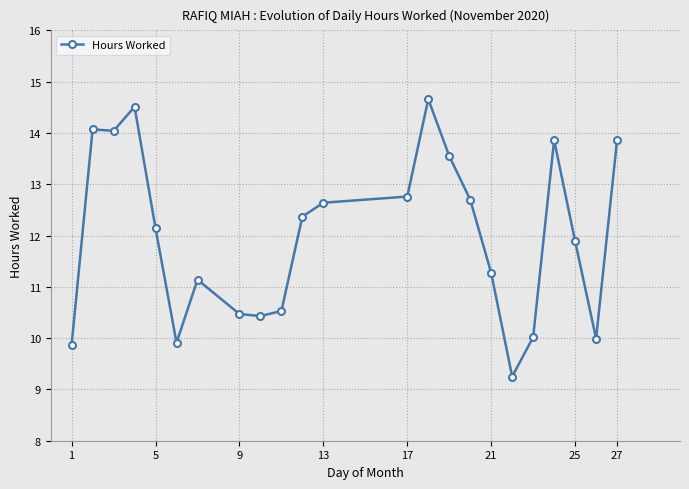

What is the maximum value shown in the chart?

14.7